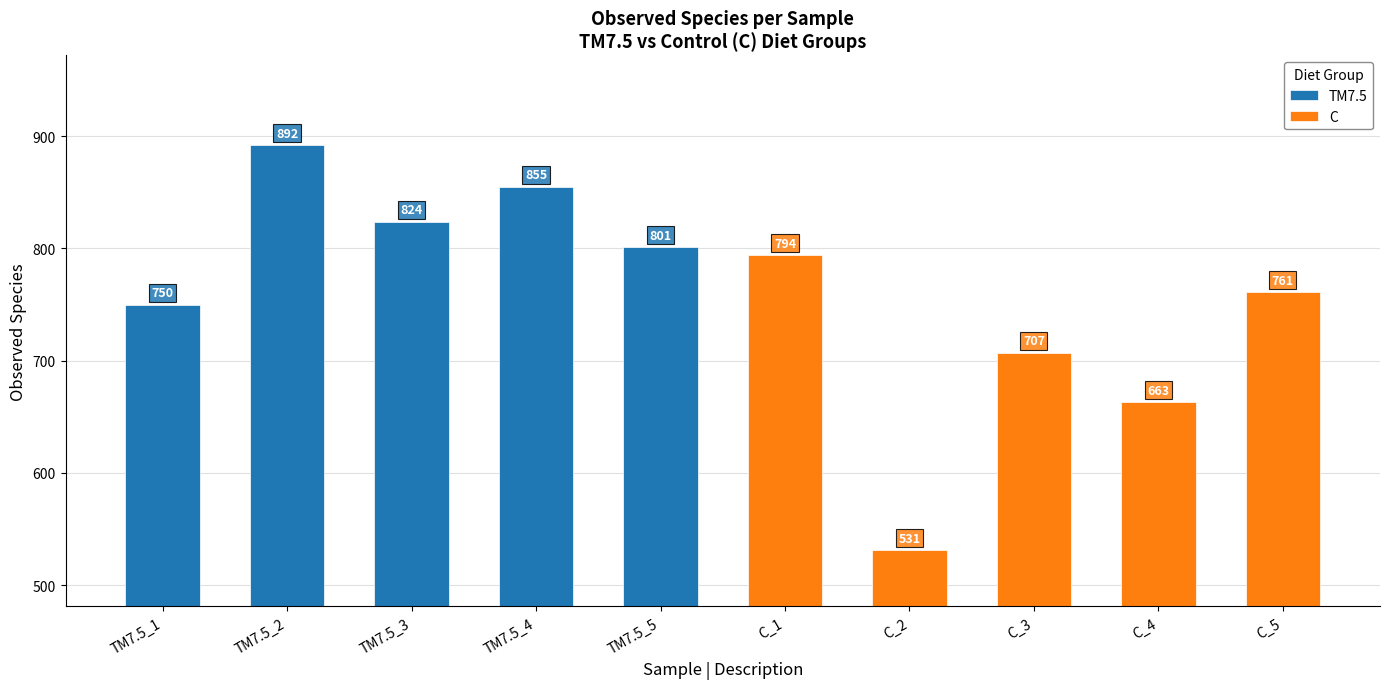

Which category has the highest value in the TM7.5 series?

TM7.5_2